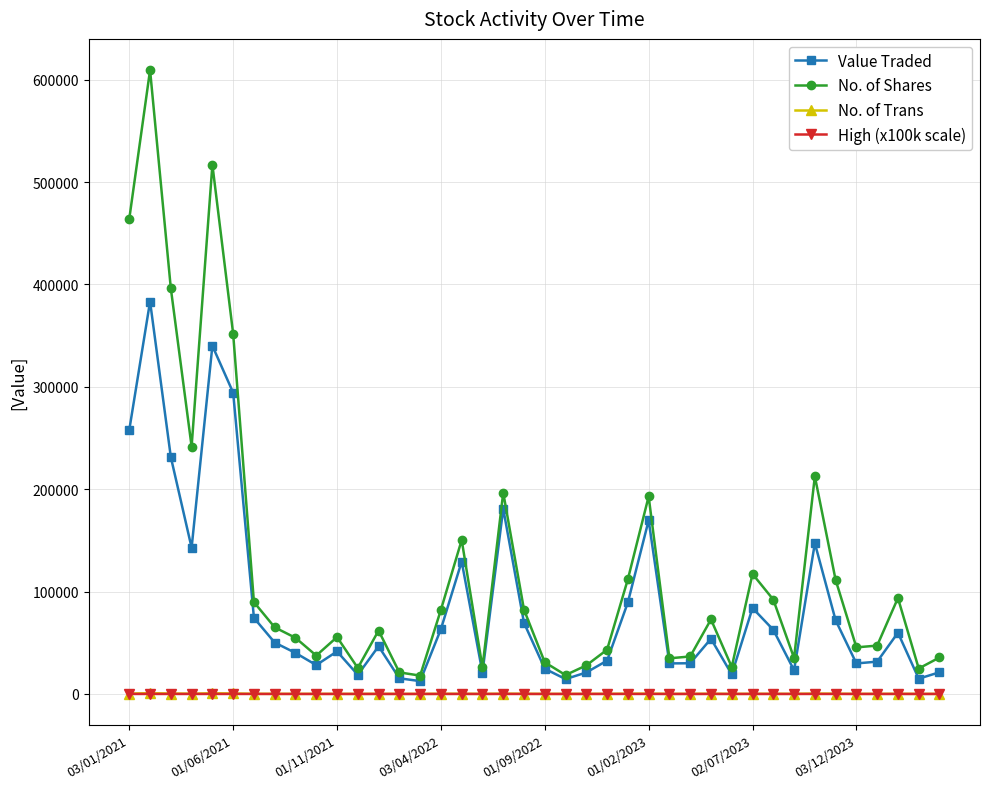

Which series has the widest spread of values?

No. of Shares